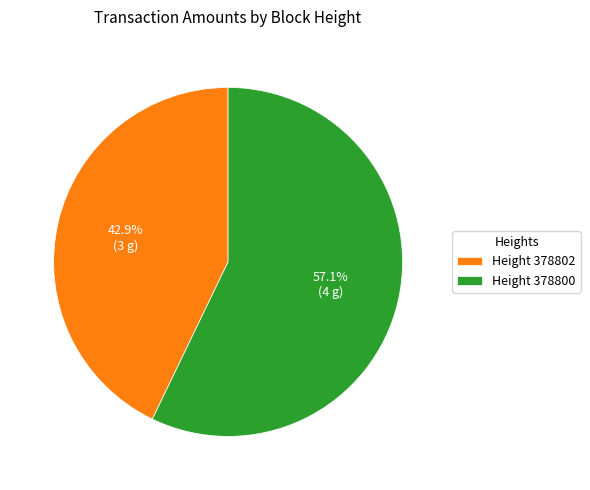

Which slice represents more than half of the pie?

Height 378800